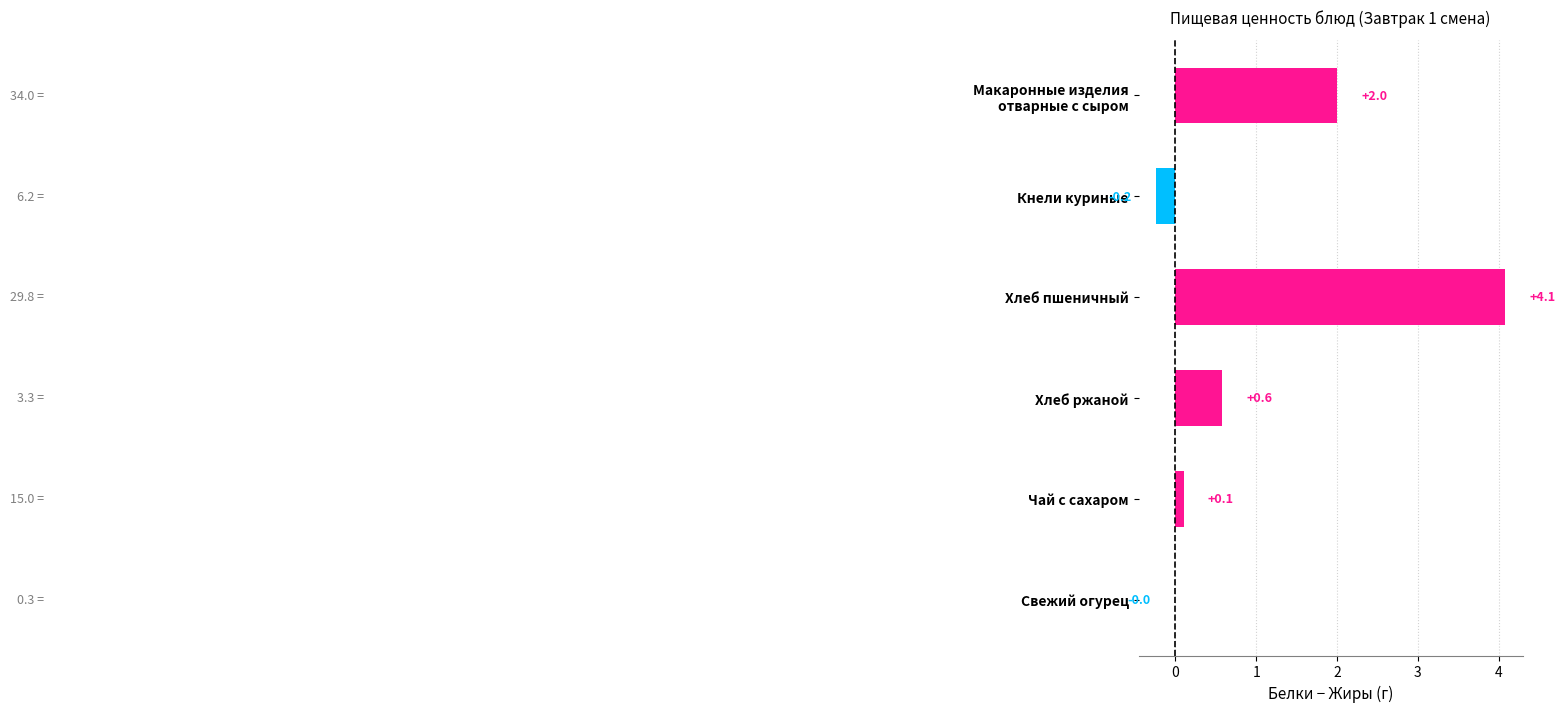

True or false: the data shows 0.6 at Хлеб ржаной.

True